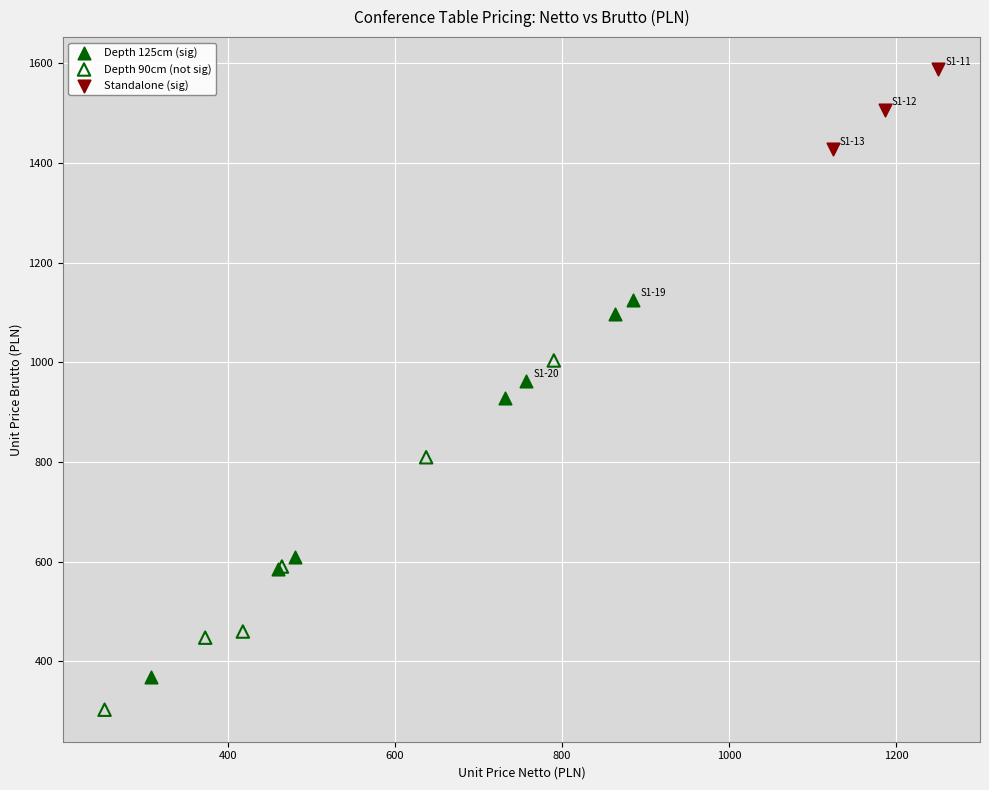

Which series has the largest Y range (max minus min)?

Depth 125cm (sig)